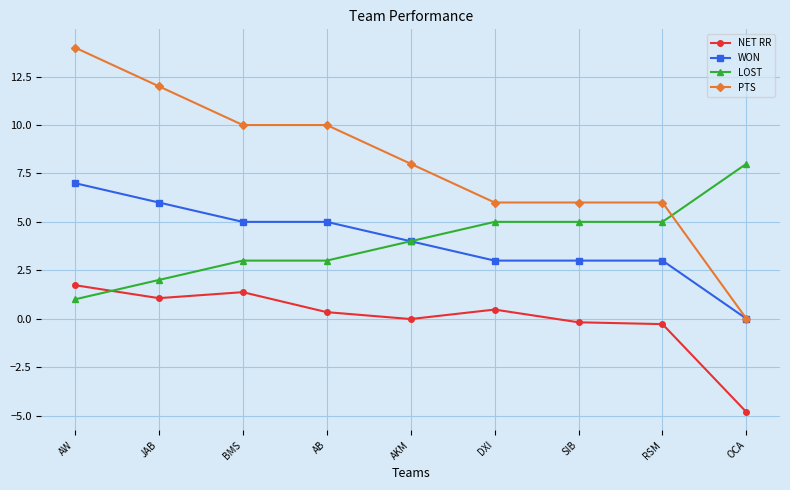

Is this an area chart (filled region under the line)?

No